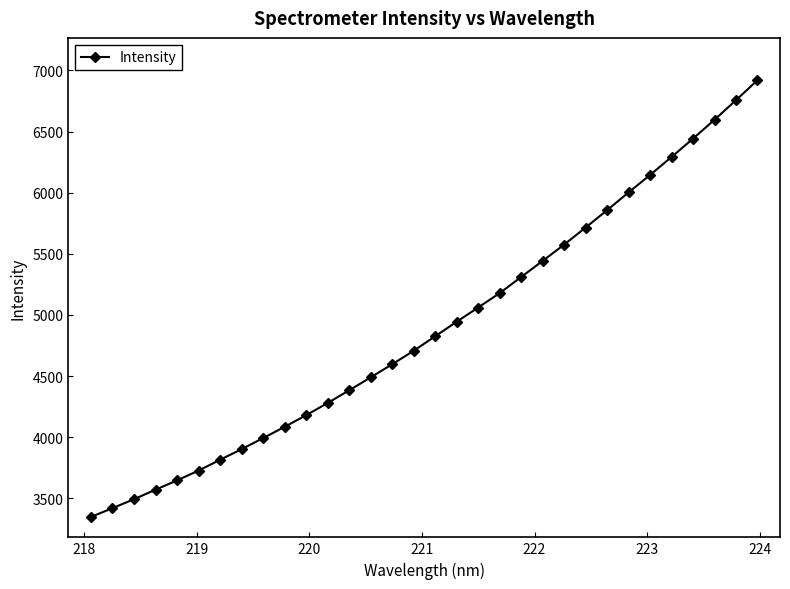

What is the smallest value displayed?

3348.2